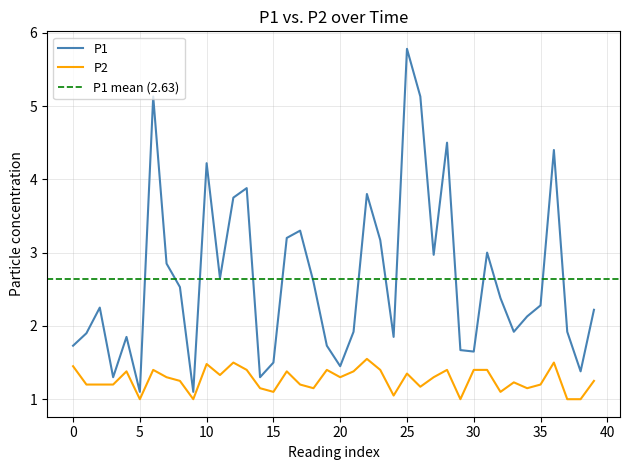

What is the maximum value shown in the chart?

5.8